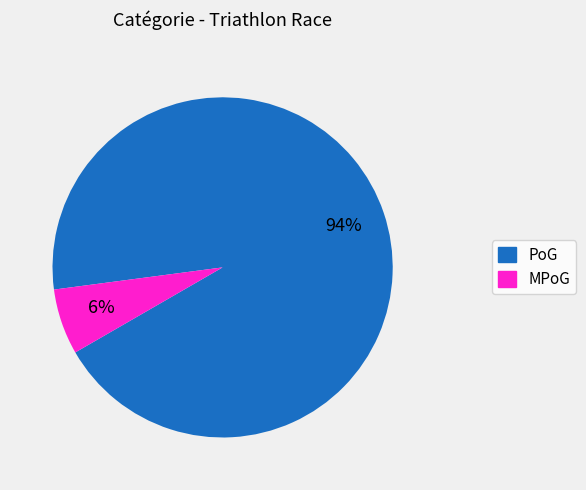

To the nearest percent, what is the average slice percentage?

50%